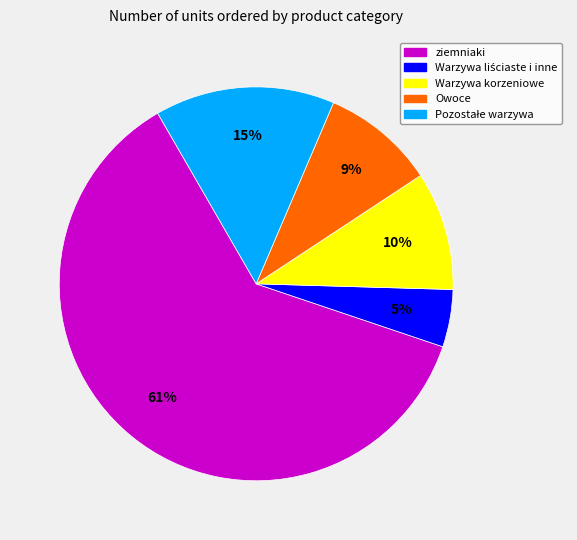

Is there a majority slice in this chart?

Yes